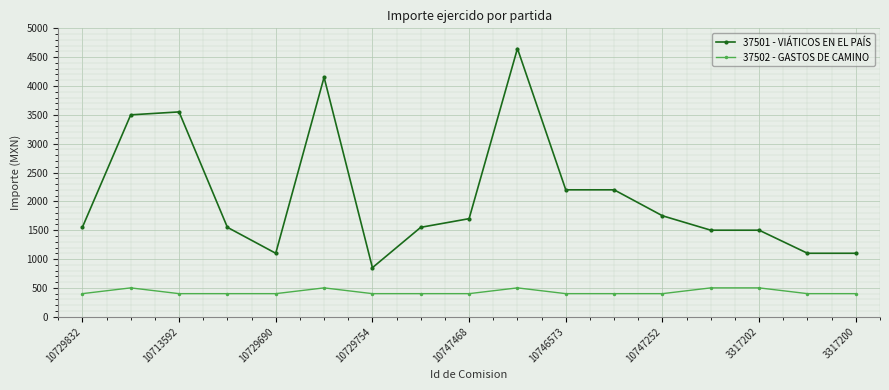

What is the minimum value shown in the chart?

400